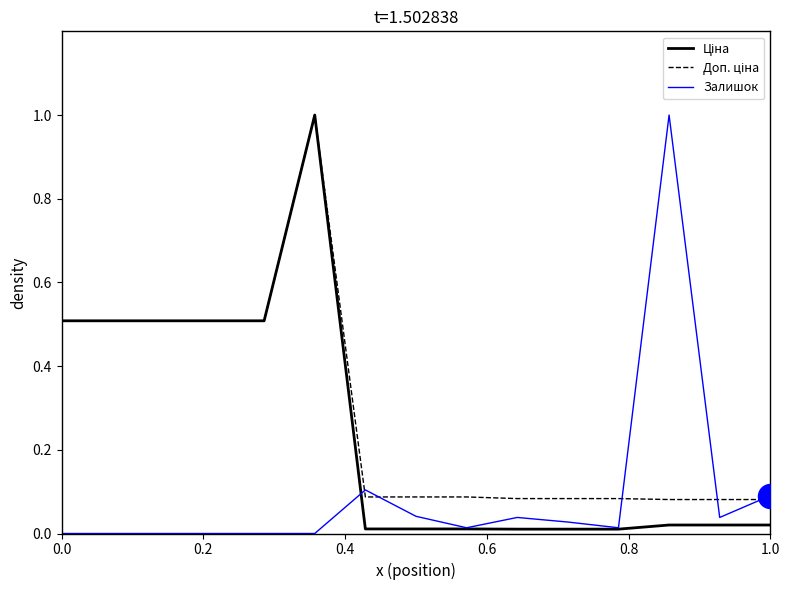

What is the greatest value displayed?

1.0